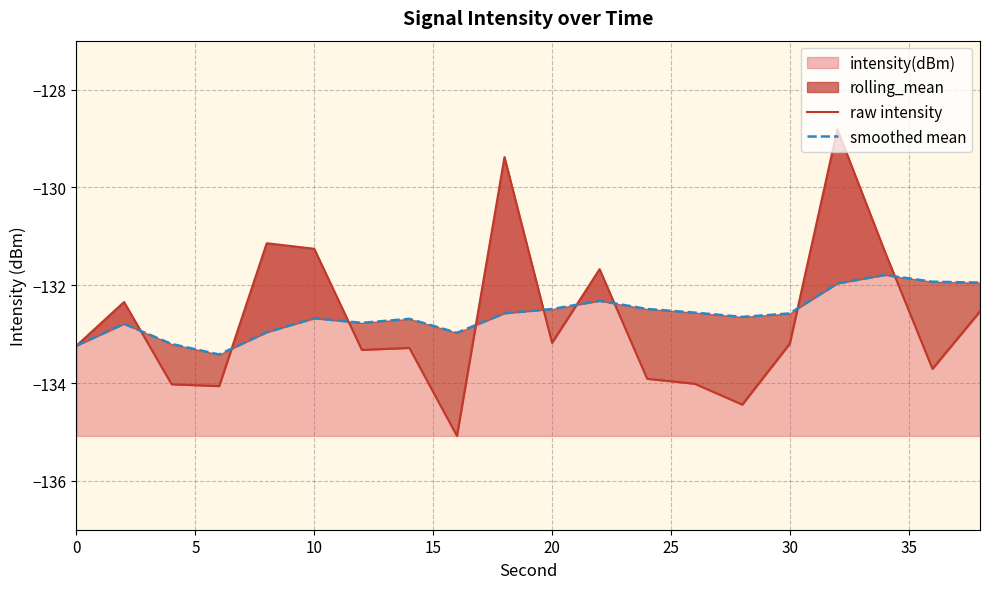

Count the number of data series in this chart.

2